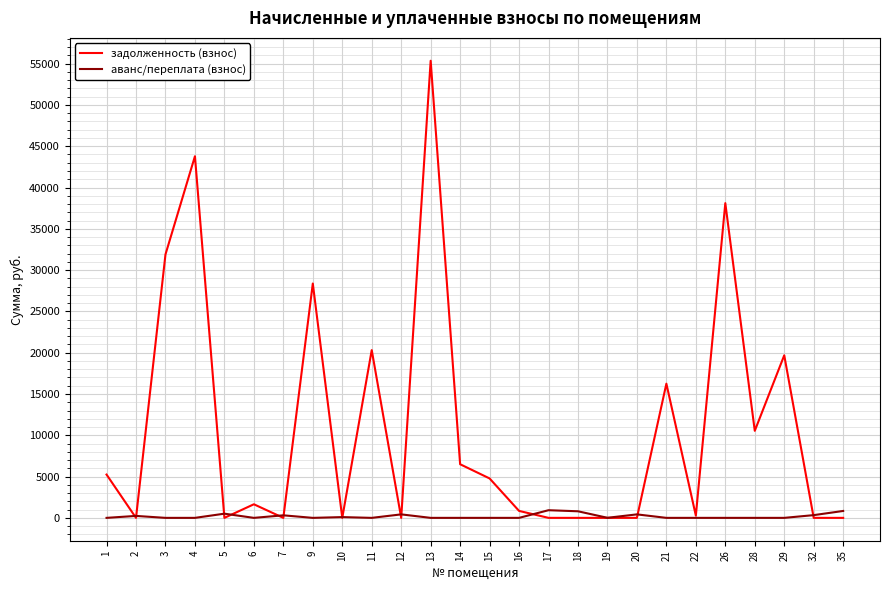

Rank the series by their maximum value, from highest to lowest.

задолженность (взнос), аванс/переплата (взнос)